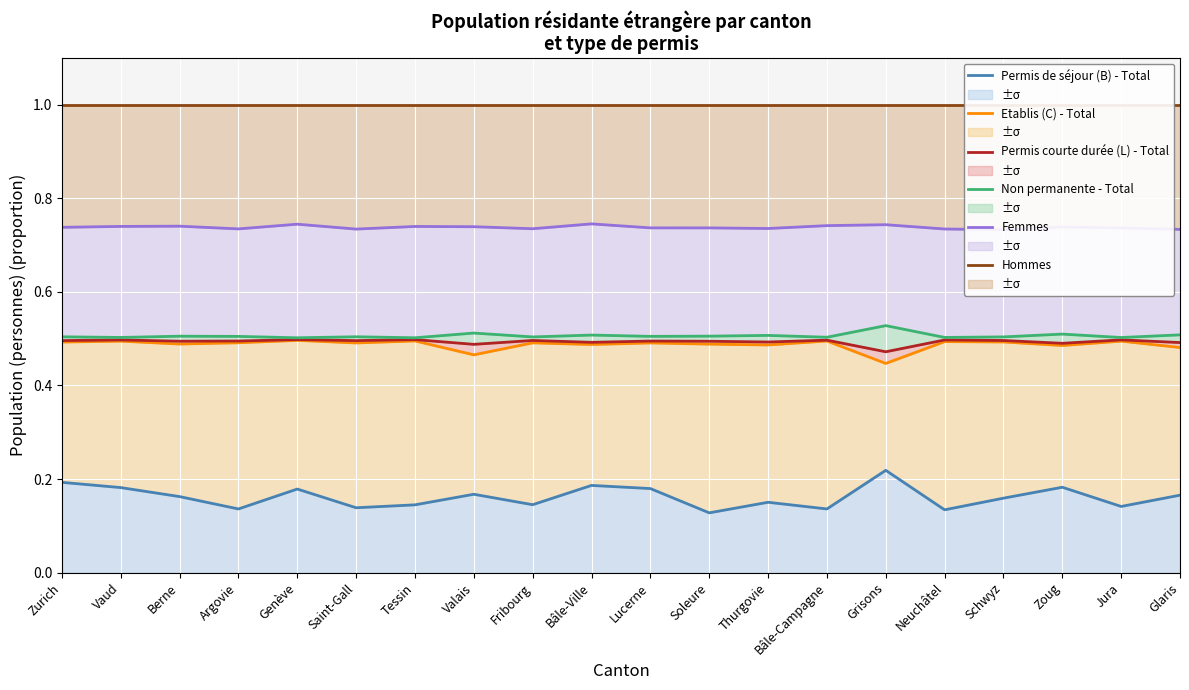

Rank the series by their maximum value, from lowest to highest.

Permis de séjour (B) - Total, Etablis (C) - Total, Permis courte durée (L) - Total, Non permanente - Total, Femmes, Hommes